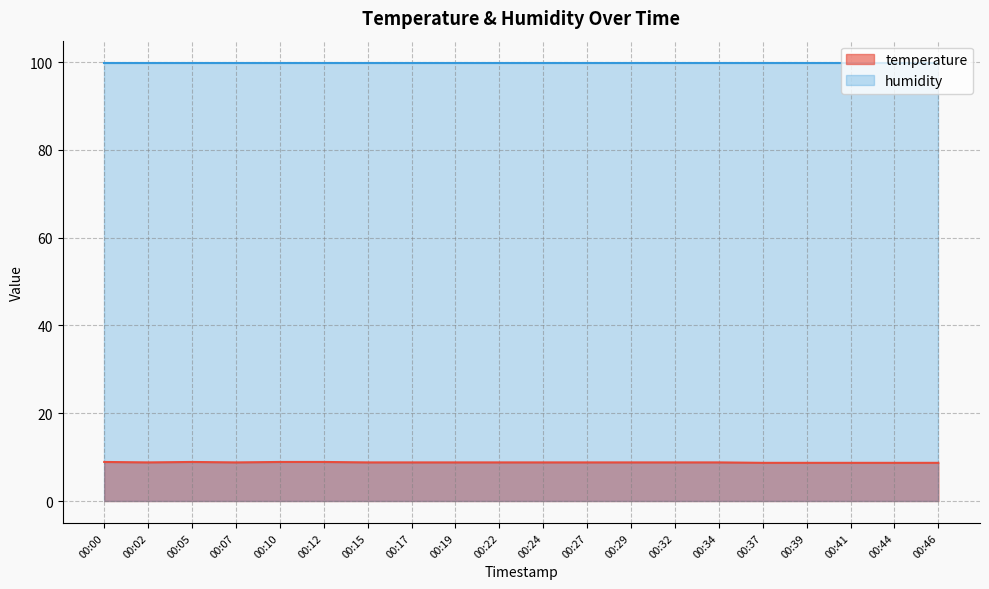

Where is the data nearest to the value 8?

00:37